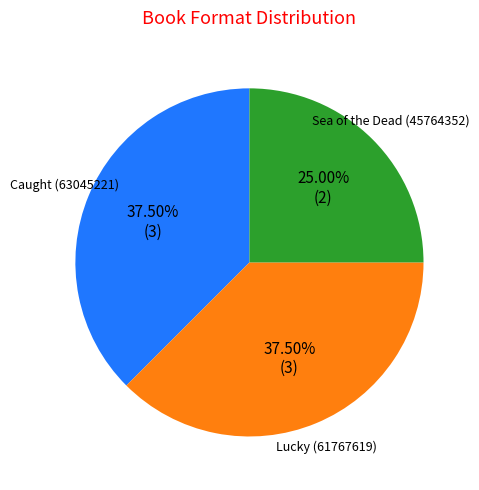

Is there a majority slice in this chart?

No